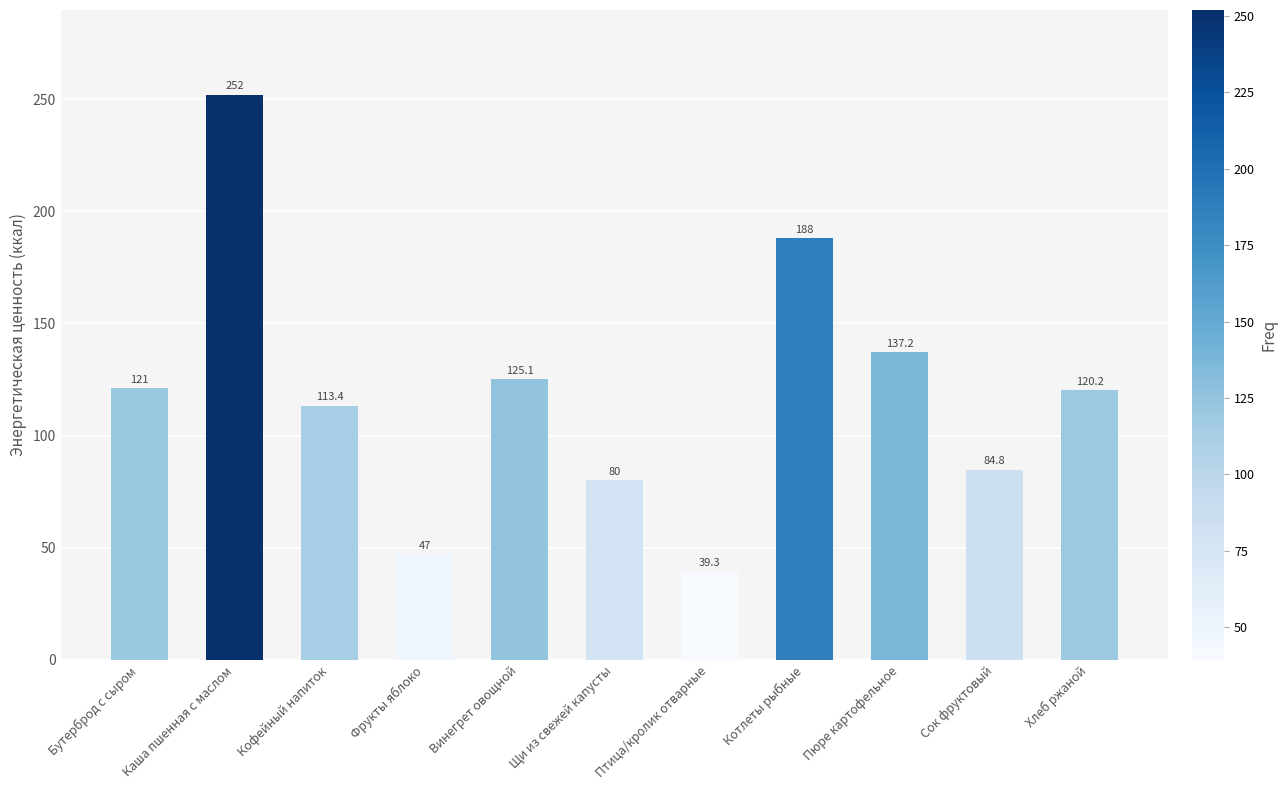

What is the maximum value shown in the chart?

252.0